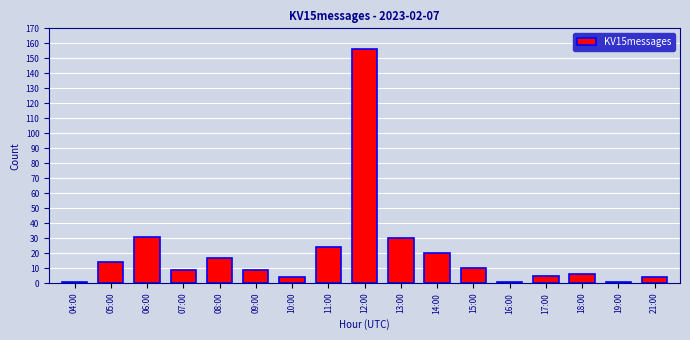

What position from the left is 11:00?

8